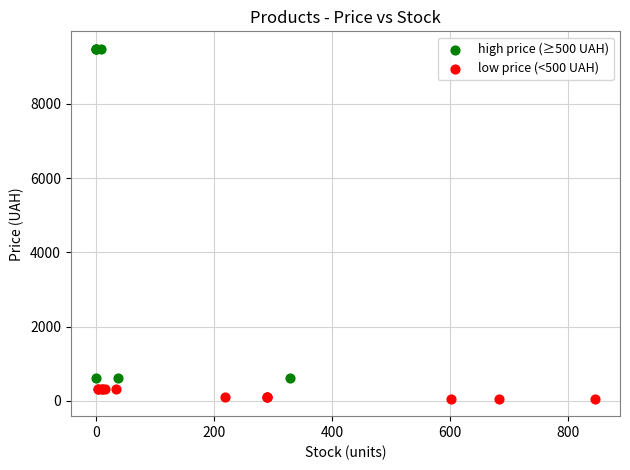

Which series has the largest Y range (max minus min)?

high price (≥500 UAH)